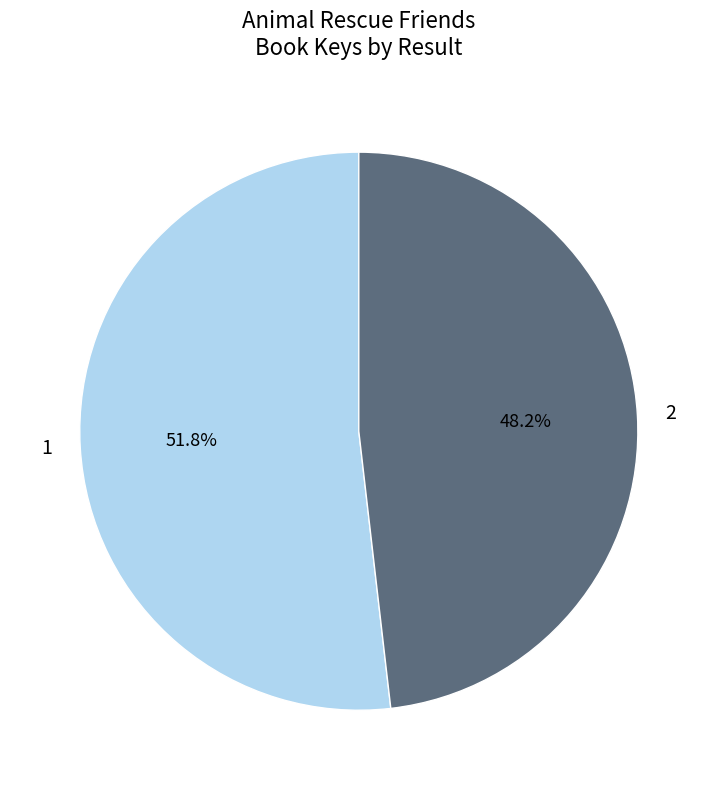

How many segments does this pie chart have?

2